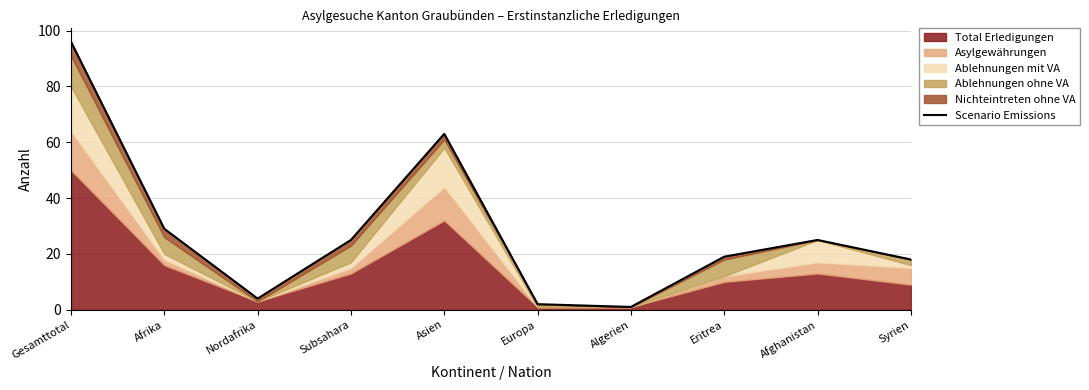

What is the sum of the values at Afrika and Europa?

31